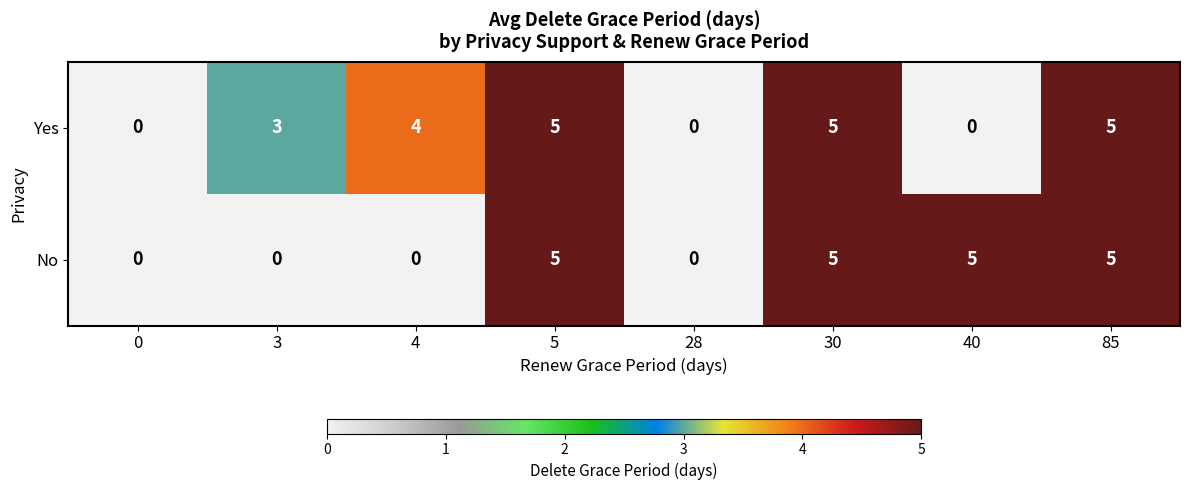

Which series changed the most between 3 and 5?

No